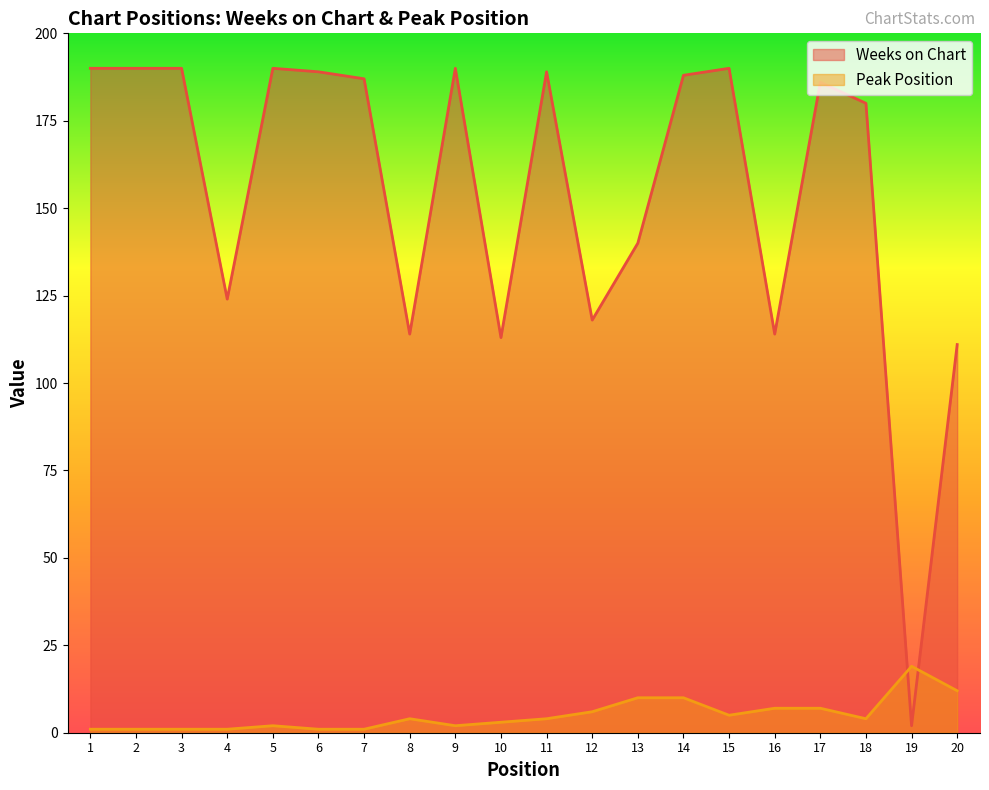

Reading left to right, list all the values displayed in this chart.

Weeks on Chart: 190	190	190	124	190	189	187	114	190	113	189	118	140	188	190	114	186	180	2	111
Peak Position: 1	1	1	1	2	1	1	4	2	3	4	6	10	10	5	7	7	4	19	12